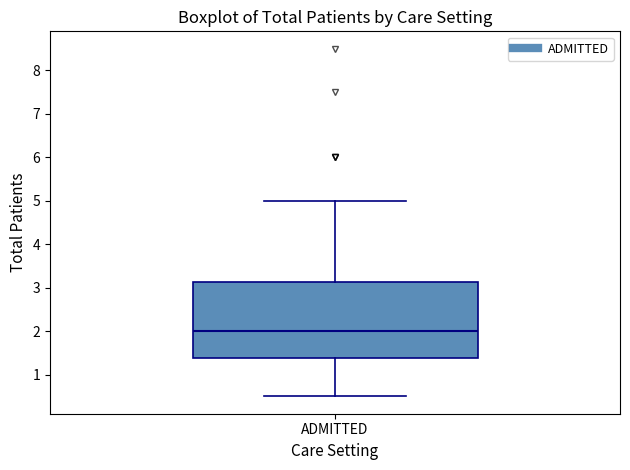

Read this box plot against the y-axis: the position of the median line, the range covered by the box, and the ends of both whiskers. The values are not printed on the chart, so give them approximately, as read against the axis.

median 2.0, box 1.4 to 3.1, whiskers 0.5 to 5.0